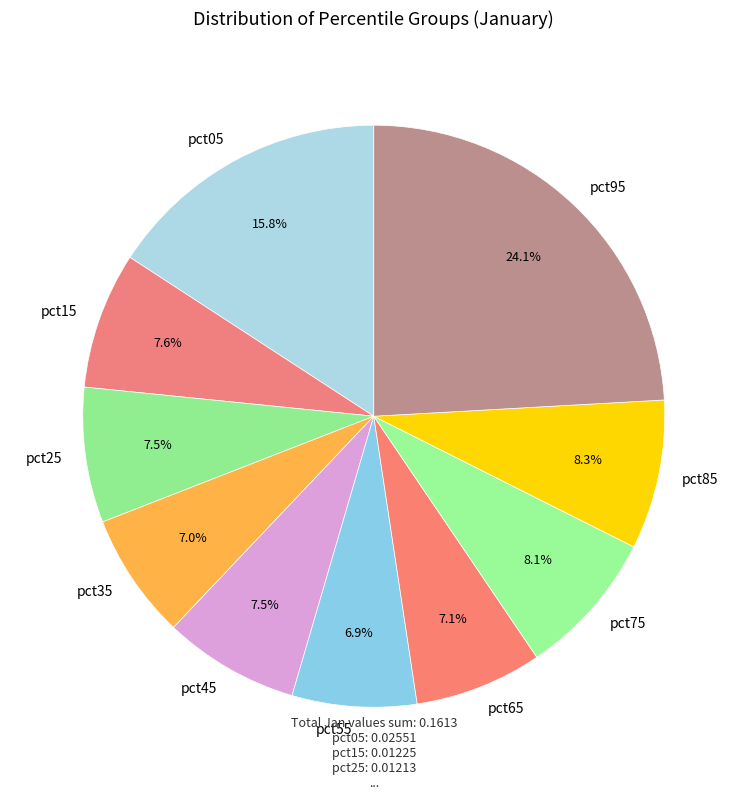

Count the number of slices in the pie.

10